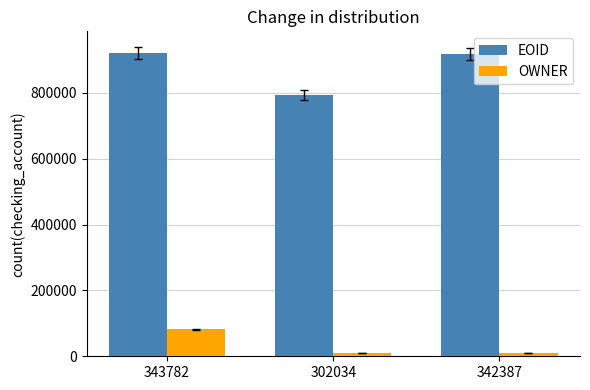

Is it true that EOID equals 318514 at 302034?

False